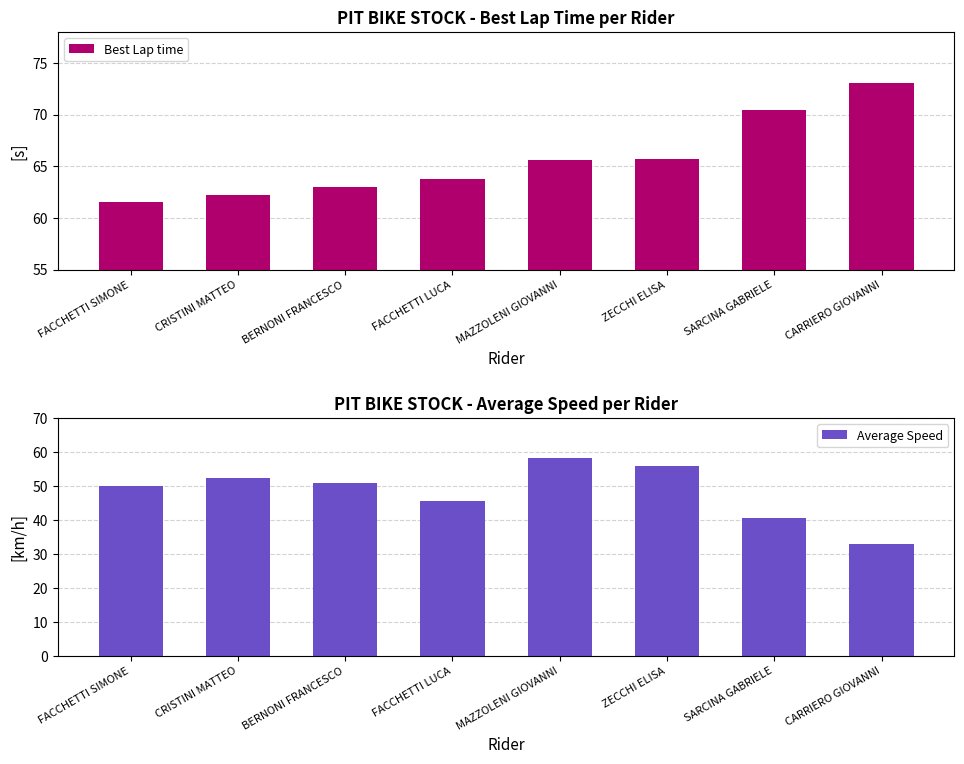

List the labels in order of Average Speed value, smallest first.

CARRIERO GIOVANNI, SARCINA GABRIELE, FACCHETTI LUCA, FACCHETTI SIMONE, BERNONI FRANCESCO, CRISTINI MATTEO, ZECCHI ELISA, MAZZOLENI GIOVANNI